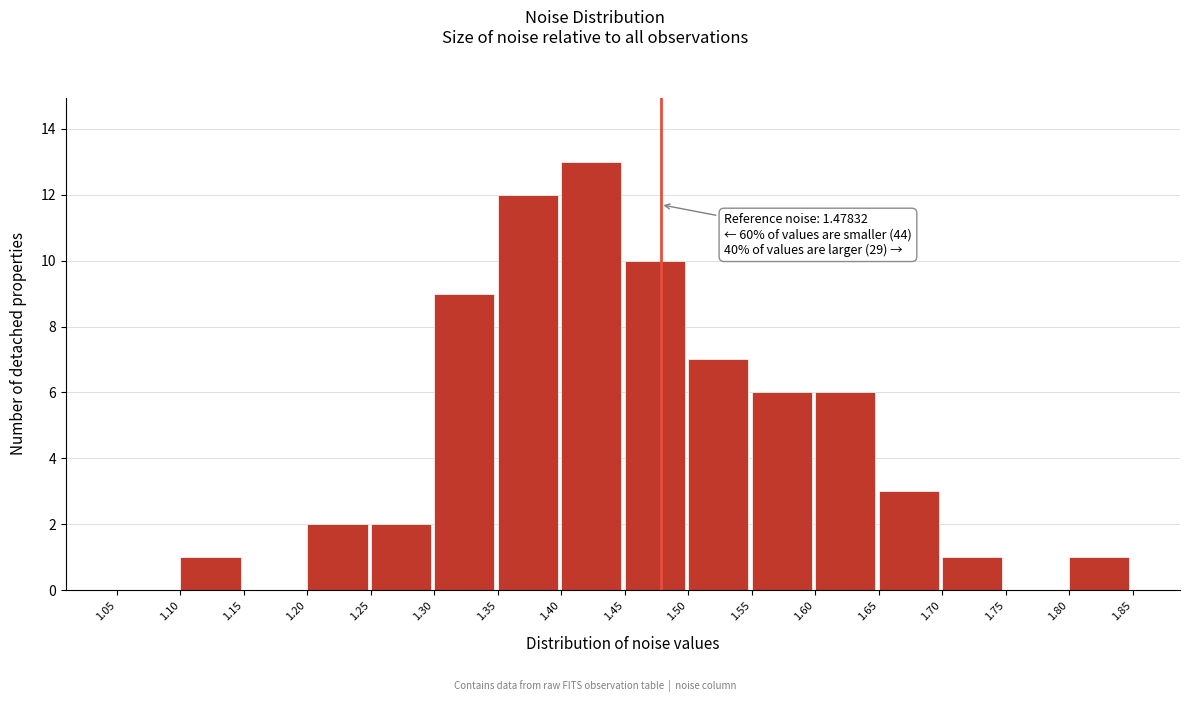

Which range on the x-axis has the tallest bar?

1.40 to 1.45